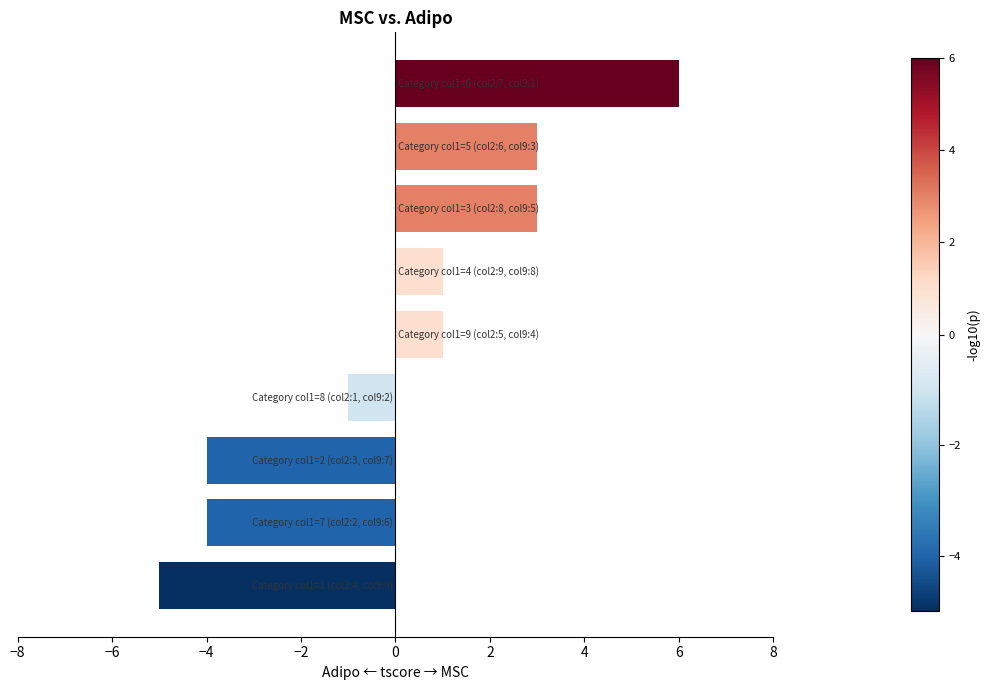

What is the difference between the second highest and second lowest values?

7